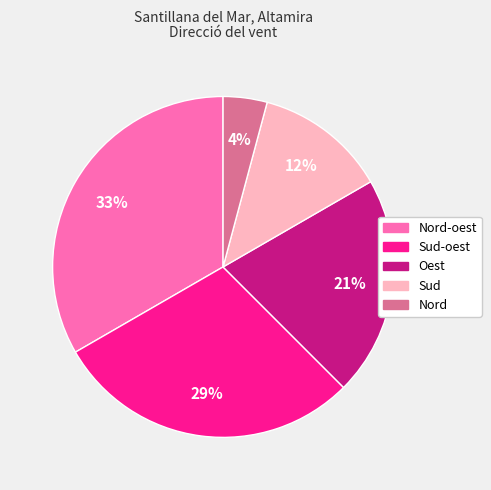

Approximately how many times larger is the value at Sud compared to Oest?

0.6